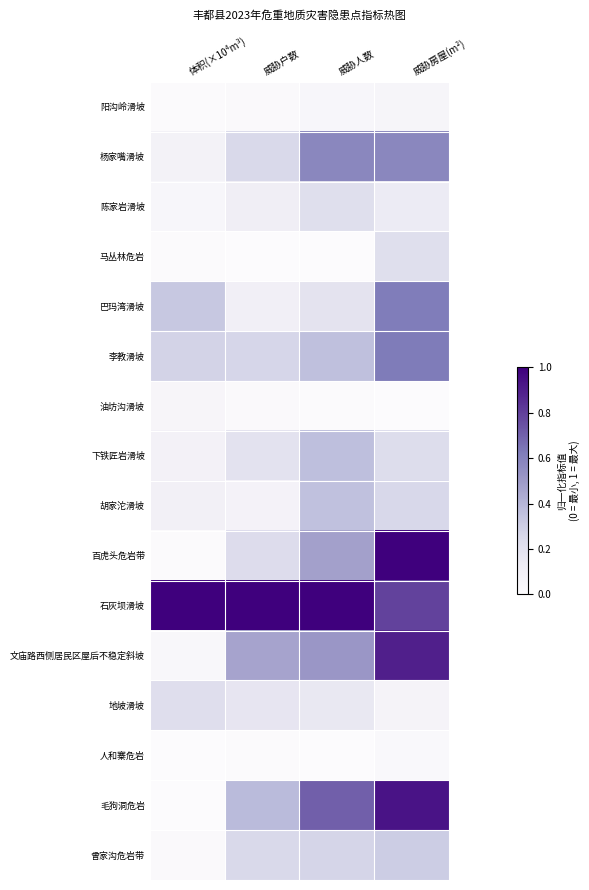

Reading right to left, extract all data points from this chart.

阳沟岭滑坡: 威胁房屋(m²)=0.1	威胁人数=0.0	威胁户数=0.0	体积(×10⁴m³)=0.0
杨家嘴滑坡: 威胁房屋(m²)=0.6	威胁人数=0.6	威胁户数=0.2	体积(×10⁴m³)=0.1
陈家岩滑坡: 威胁房屋(m²)=0.1	威胁人数=0.2	威胁户数=0.1	体积(×10⁴m³)=0.0
马丛林危岩: 威胁房屋(m²)=0.2	威胁人数=0.0	威胁户数=0.0	体积(×10⁴m³)=0.0
巴玛湾滑坡: 威胁房屋(m²)=0.6	威胁人数=0.2	威胁户数=0.1	体积(×10⁴m³)=0.3
李教滑坡: 威胁房屋(m²)=0.6	威胁人数=0.4	威胁户数=0.3	体积(×10⁴m³)=0.3
油坊沟滑坡: 威胁房屋(m²)=0.0	威胁人数=0.0	威胁户数=0.0	体积(×10⁴m³)=0.0
下铁匠岩滑坡: 威胁房屋(m²)=0.2	威胁人数=0.4	威胁户数=0.2	体积(×10⁴m³)=0.1
胡家沱滑坡: 威胁房屋(m²)=0.3	威胁人数=0.4	威胁户数=0.1	体积(×10⁴m³)=0.1
百虎头危岩带: 威胁房屋(m²)=1.0	威胁人数=0.5	威胁户数=0.2	体积(×10⁴m³)=0.0
石灰坝滑坡: 威胁房屋(m²)=0.8	威胁人数=1.0	威胁户数=1.0	体积(×10⁴m³)=1.0
文庙路西侧居民区屋后不稳定斜坡: 威胁房屋(m²)=0.9	威胁人数=0.5	威胁户数=0.5	体积(×10⁴m³)=0.0
地坡滑坡: 威胁房屋(m²)=0.1	威胁人数=0.2	威胁户数=0.2	体积(×10⁴m³)=0.2
人和寨危岩: 威胁房屋(m²)=0.0	威胁人数=0.0	威胁户数=0.0	体积(×10⁴m³)=0.0
毛狗洞危岩: 威胁房屋(m²)=0.9	威胁人数=0.7	威胁户数=0.4	体积(×10⁴m³)=0.0
曾家沟危岩带: 威胁房屋(m²)=0.3	威胁人数=0.3	威胁户数=0.2	体积(×10⁴m³)=0.0